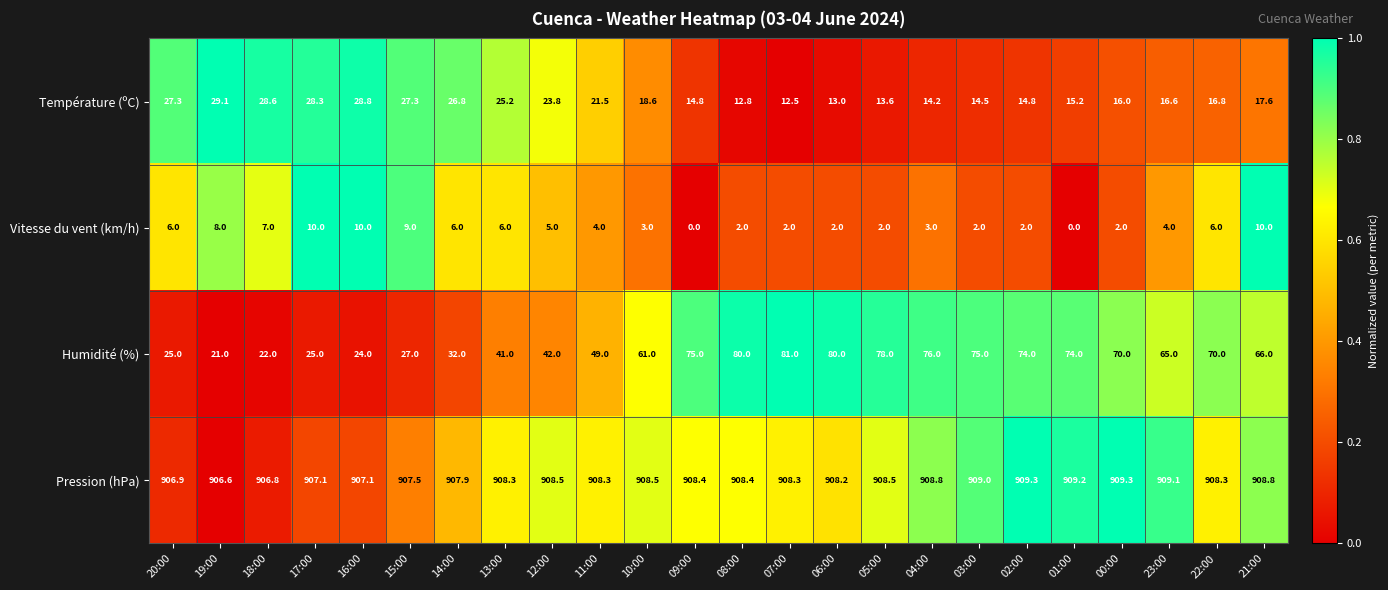

Is the value of Température (ºC) at 16:00 greater than the value of Pression (hPa) at 14:00?

No